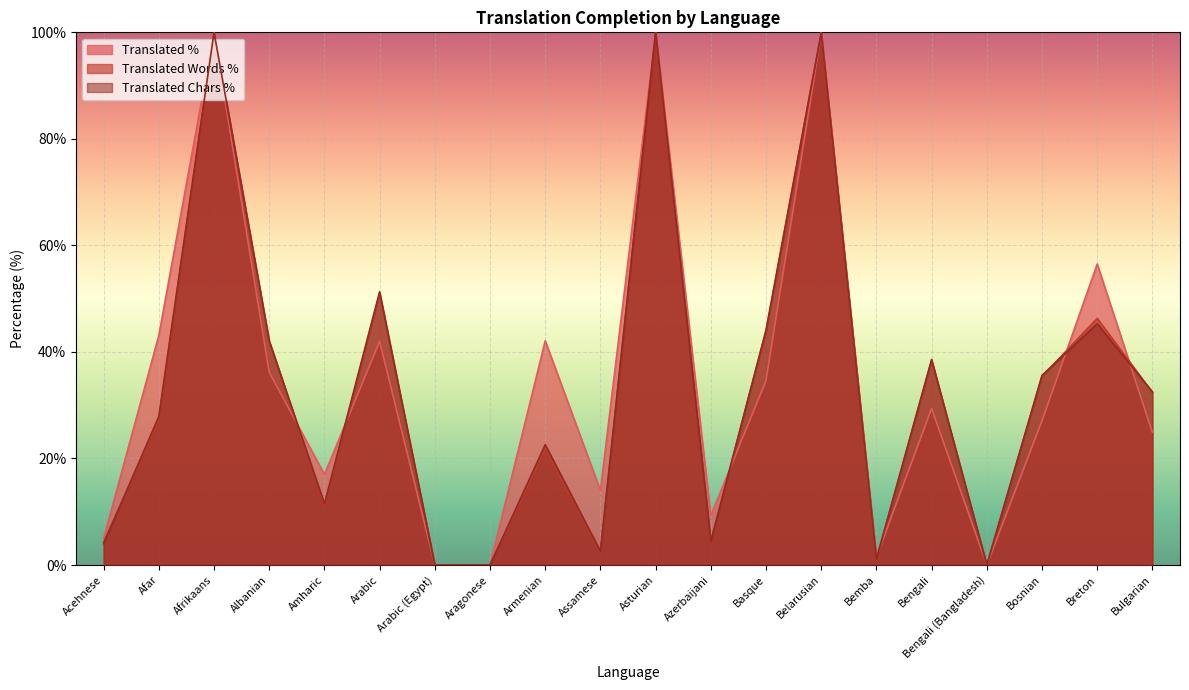

Is the value of translated_chars_percent at Arabic greater than the value of translated_words_percent at Breton?

Yes